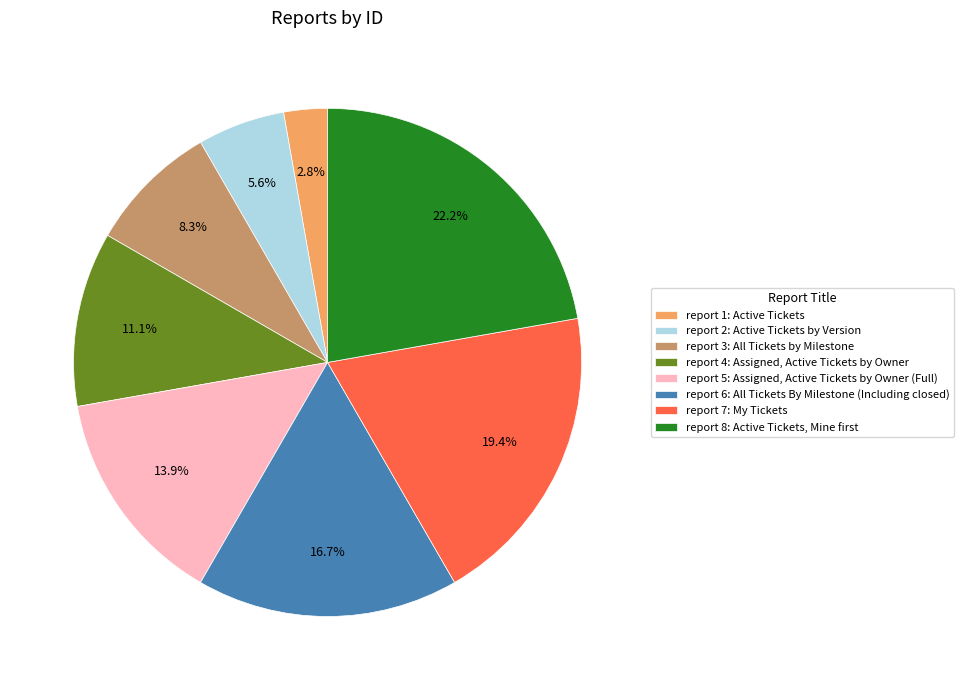

Rank the categories by value from highest to lowest.

report 8: Active Tickets, Mine first, report 7: My Tickets, report 6: All Tickets By Milestone (Including closed), report 5: Assigned, Active Tickets by Owner (Full), report 4: Assigned, Active Tickets by Owner, report 3: All Tickets by Milestone, report 2: Active Tickets by Version, report 1: Active Tickets